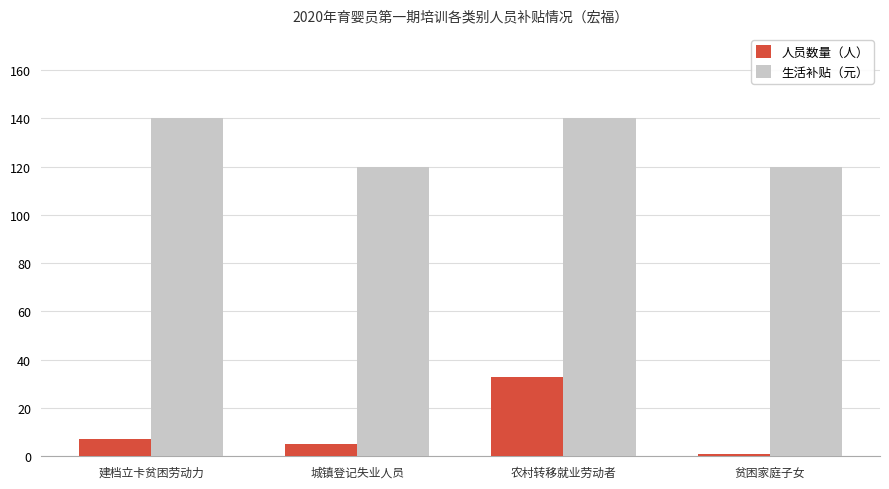

Reading right to left, extract all data points from this chart.

人员数量（人）: 贫困家庭子女=1	农村转移就业劳动者=33	城镇登记失业人员=5	建档立卡贫困劳动力=7
生活补贴（元）: 贫困家庭子女=120	农村转移就业劳动者=140	城镇登记失业人员=120	建档立卡贫困劳动力=140